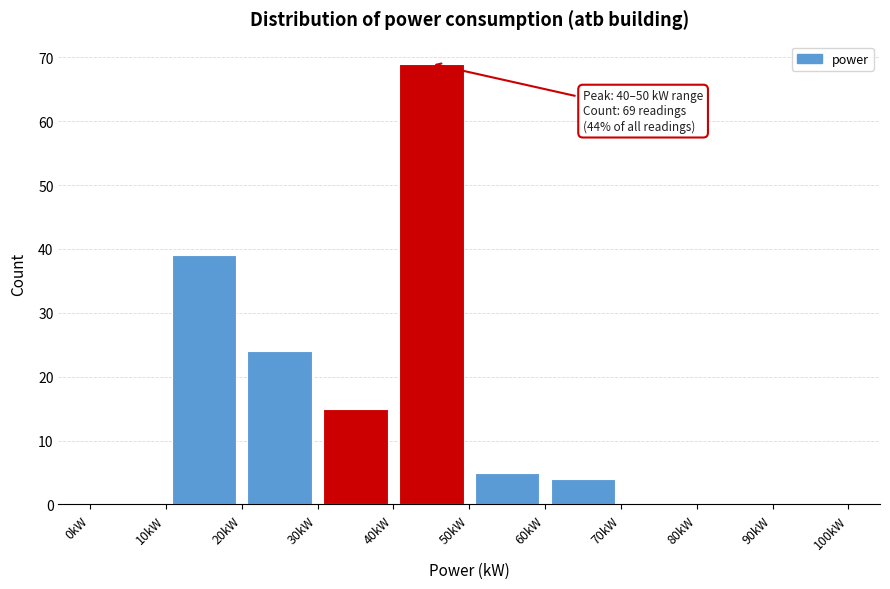

Over which range of the x-axis is the bar tallest?

40 to 50